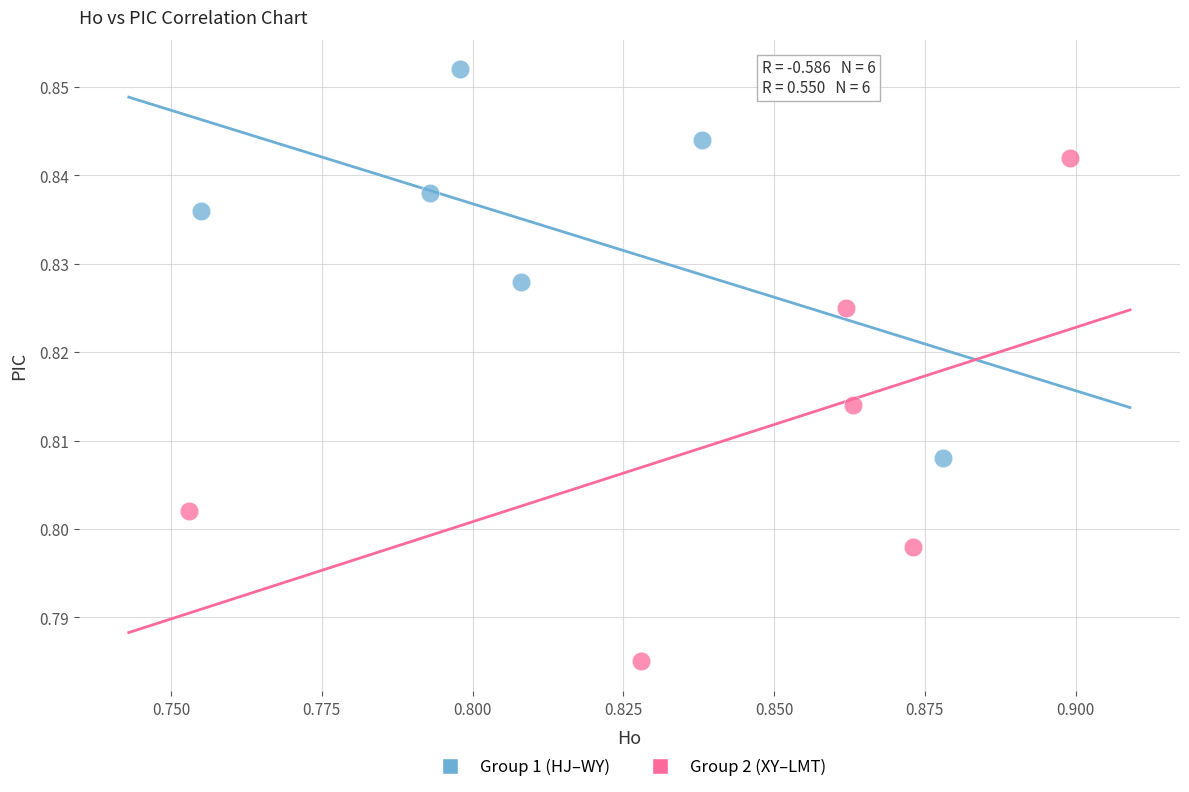

What are all the series names shown in the legend?

Group 1 (HJ–WY), Group 2 (XY–LMT)